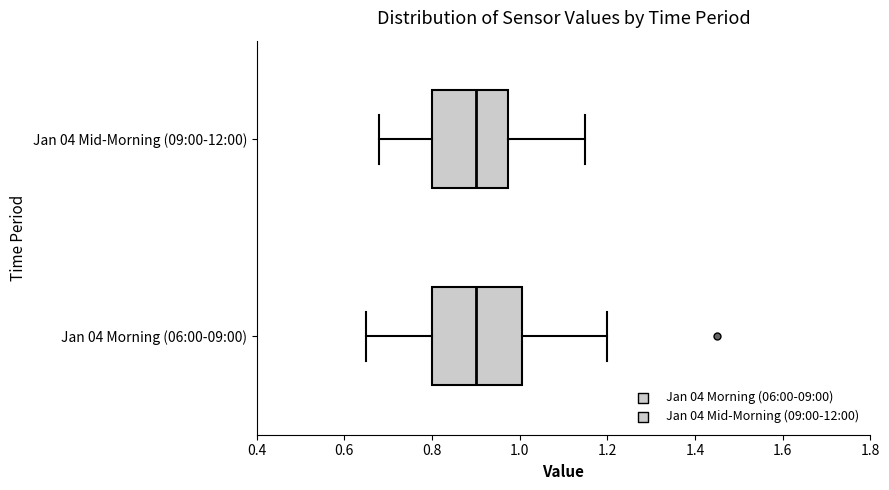

Reading bottom to top, read every box against the x-axis: the position of its median line, the range the box covers, and the ends of its whiskers. The values are not printed on the chart, so give them approximately, as read against the axis.

Jan 04 Morning (06:00-09:00): median 0.90, box 0.80 to 1.00, whiskers 0.66 to 1.20
Jan 04 Mid-Morning (09:00-12:00): median 0.90, box 0.80 to 0.98, whiskers 0.68 to 1.16